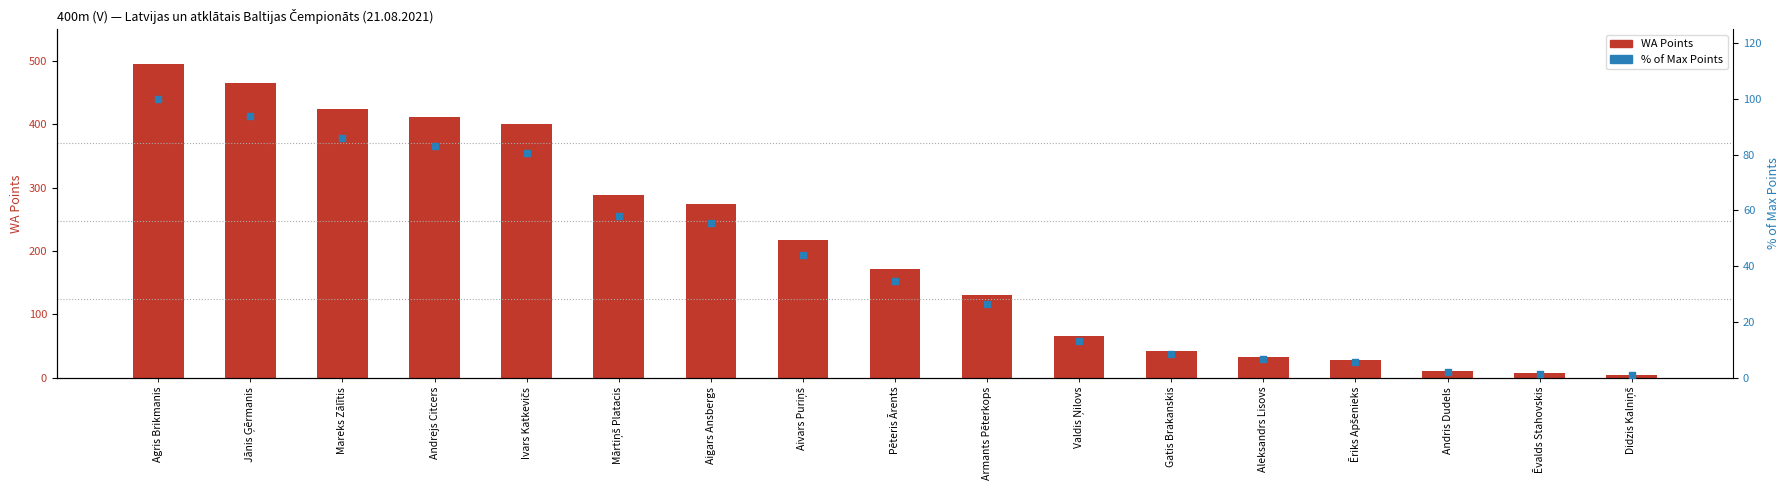

What is the total value across all series at Jānis Ģērmanis?

558.9